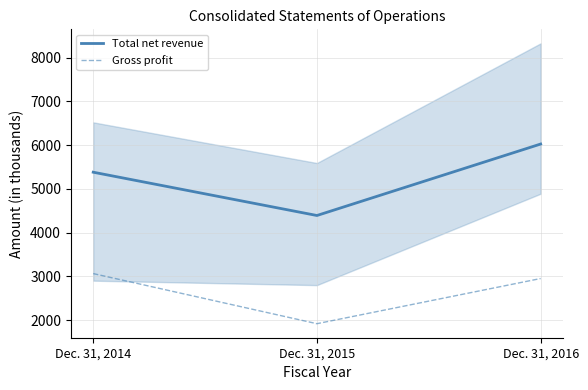

Where is Gross profit nearest to the value 2489?

Dec. 31, 2016